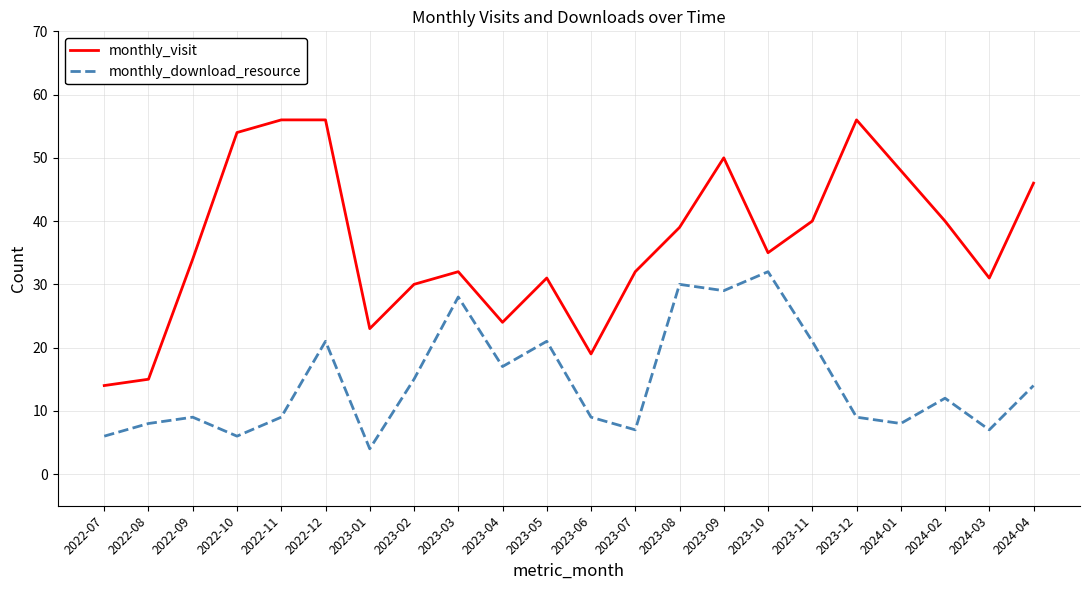

At which category is the sum across all series the highest?

2023-09